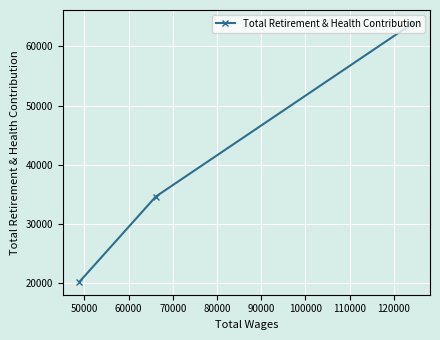

What is the value of the 2nd point from the left?

34616